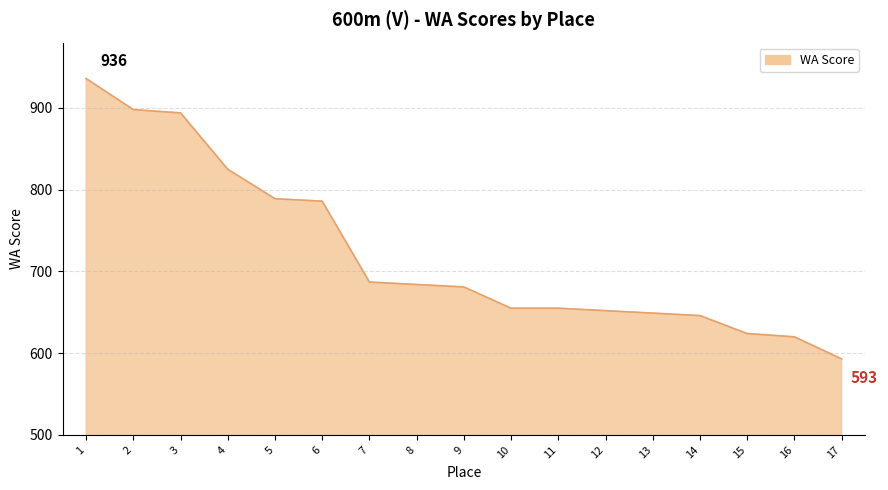

The chart shows a value of 646 at 14. True or false?

True